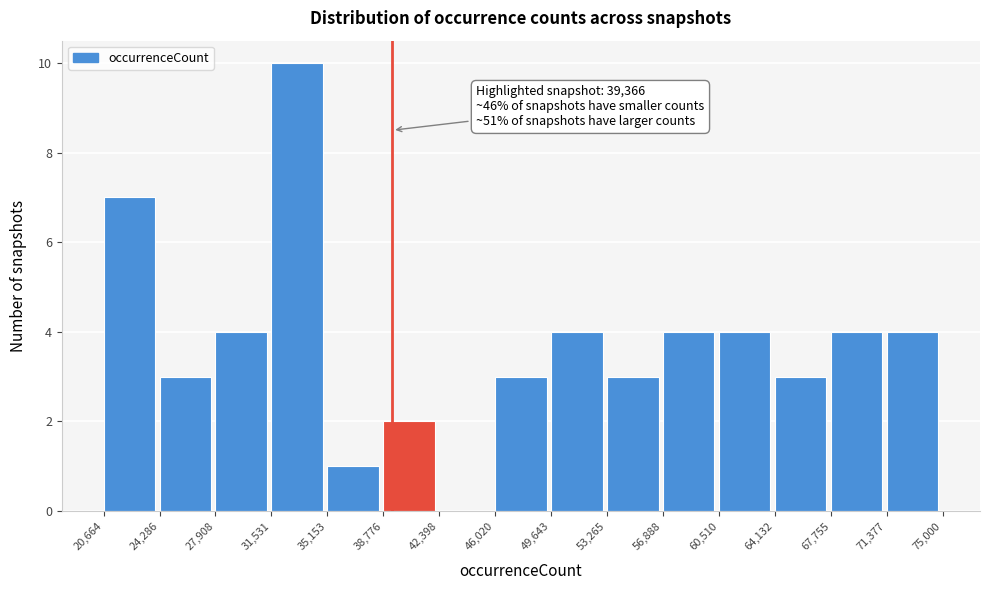

Over which range of the x-axis is the bar tallest?

31,531 to 35,153